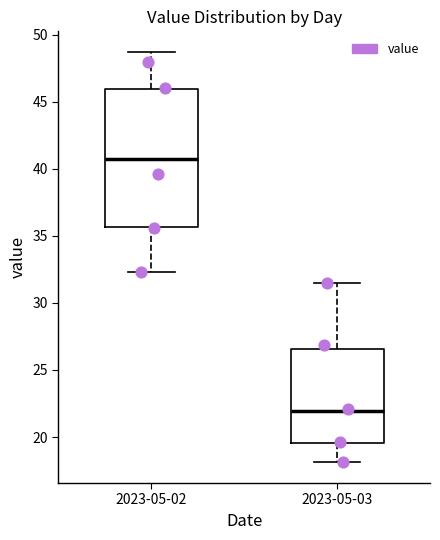

Which box has the lowest median line?

2023-05-03